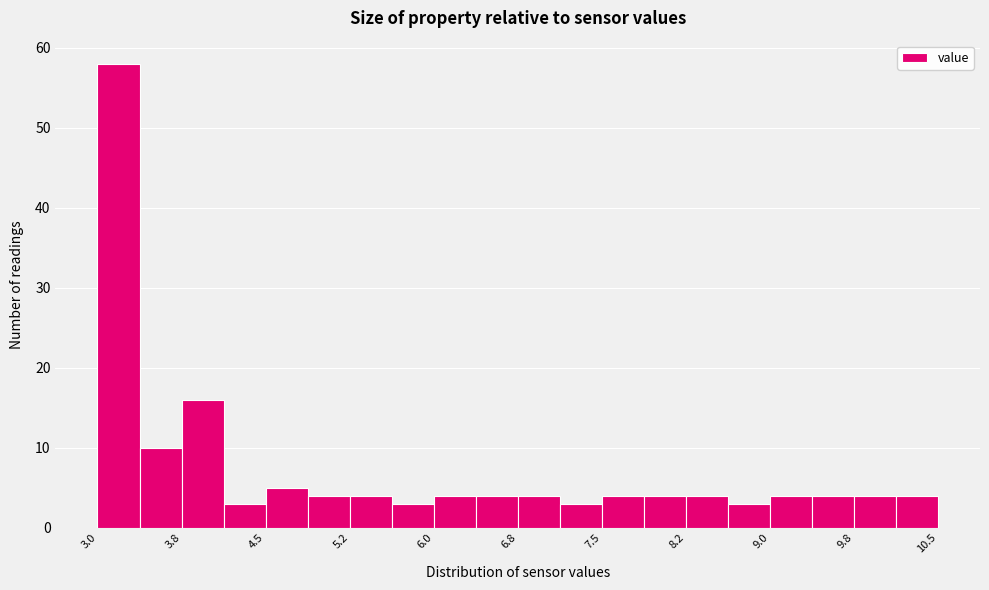

Around what value on the x-axis is the tallest bar? Give the approximate position of its centre, as read against the axis.

3.2